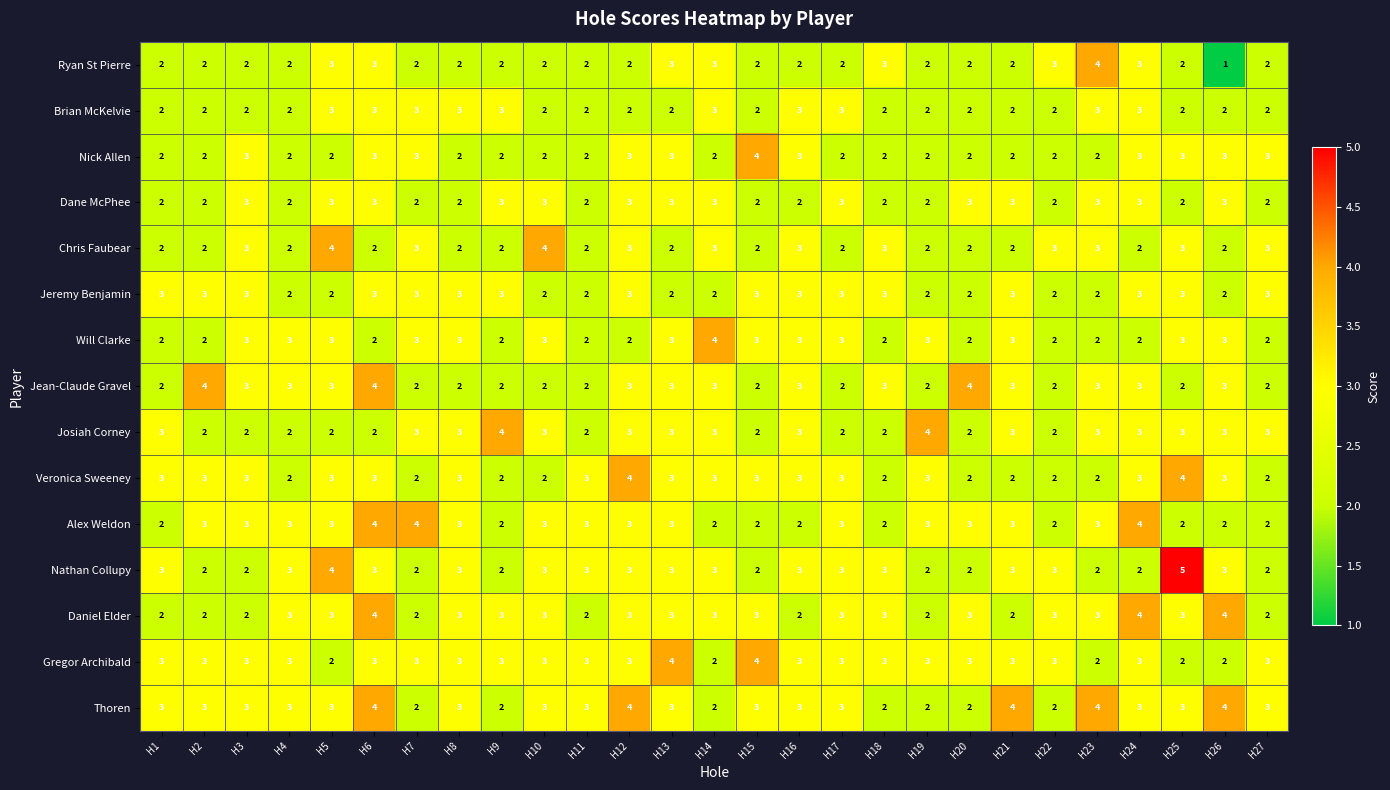

Which category has the lowest value across all series?

H26